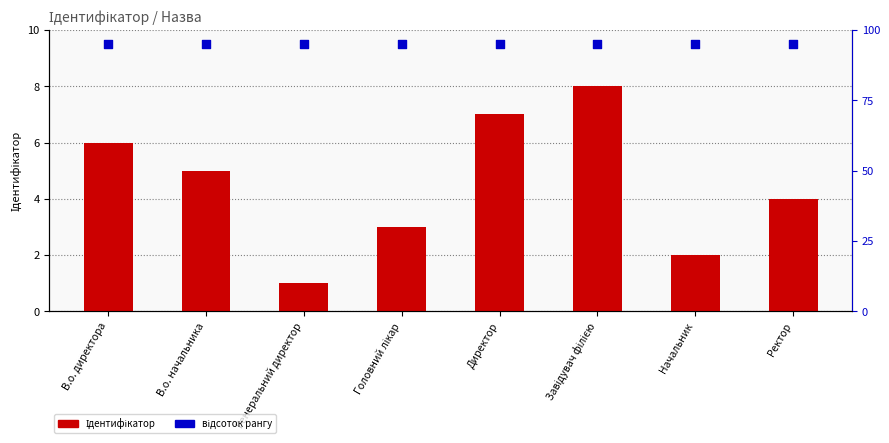

At how many categories does at least one series exceed 7?

8